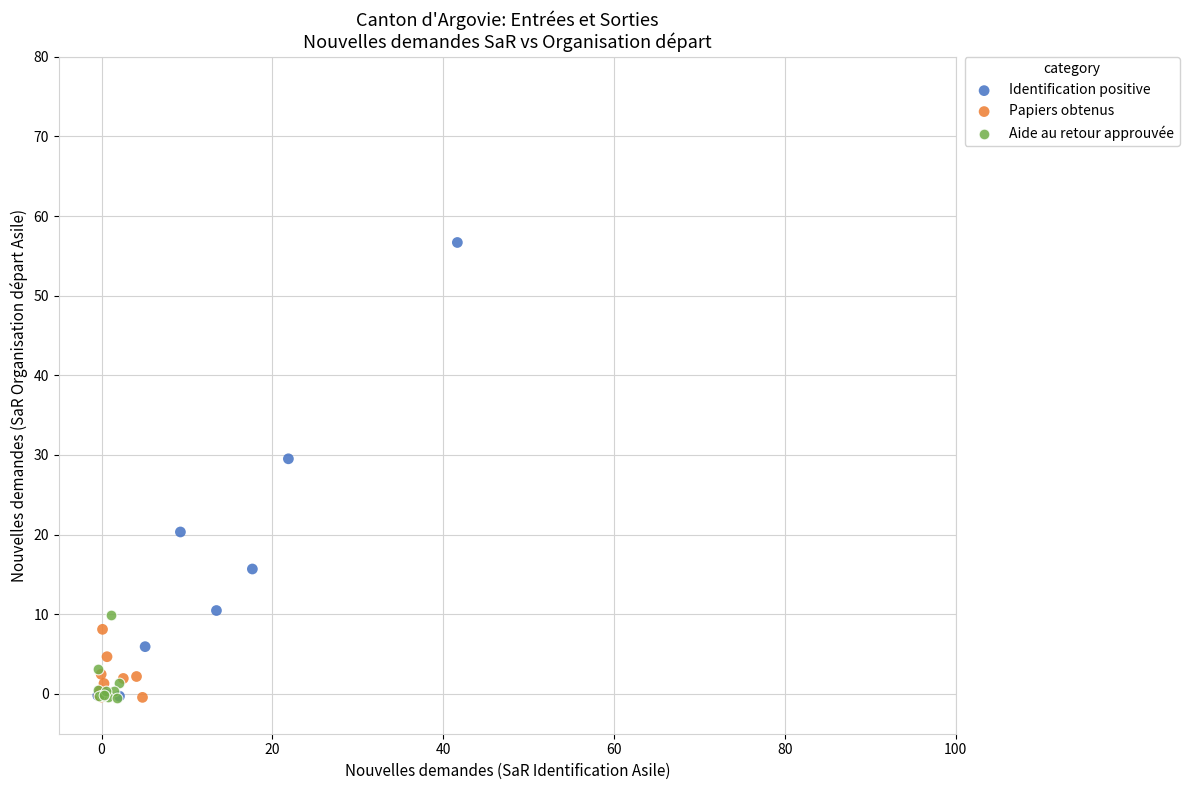

Which series has the widest spread of Y values?

Identification positive